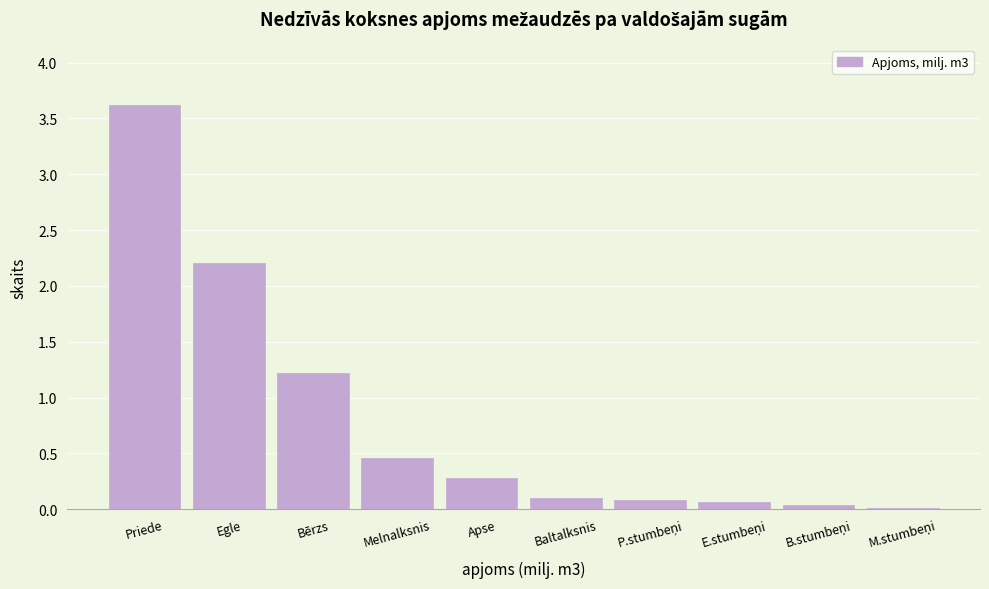

What is the approximate value at Apse?

0.3